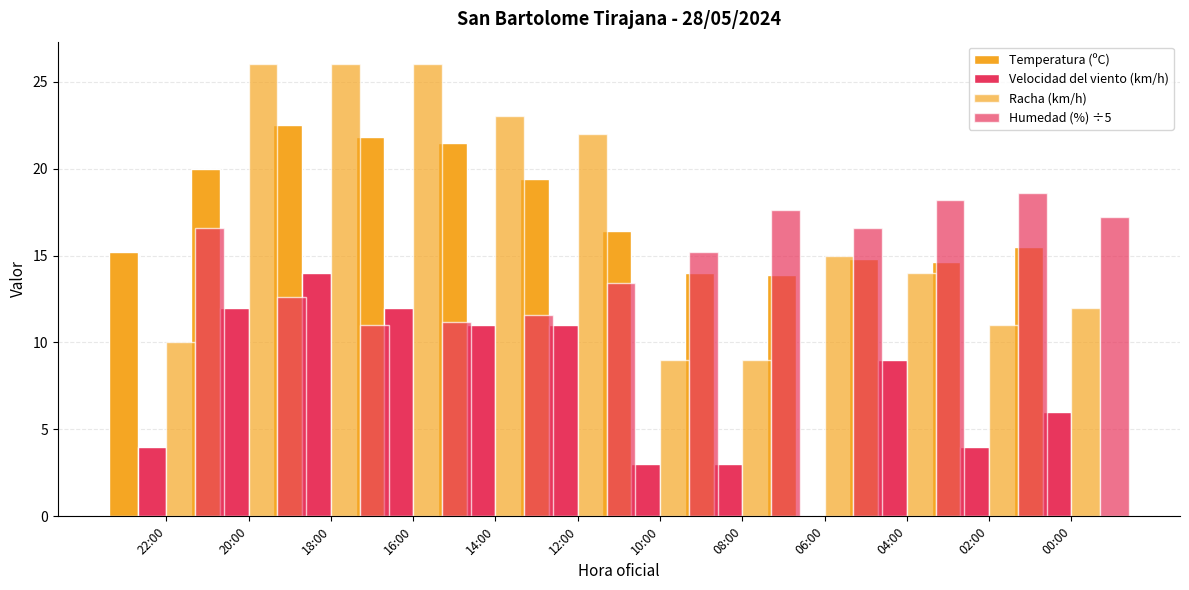

Read the Velocidad del viento (km/h) value at 16:00.

12.0